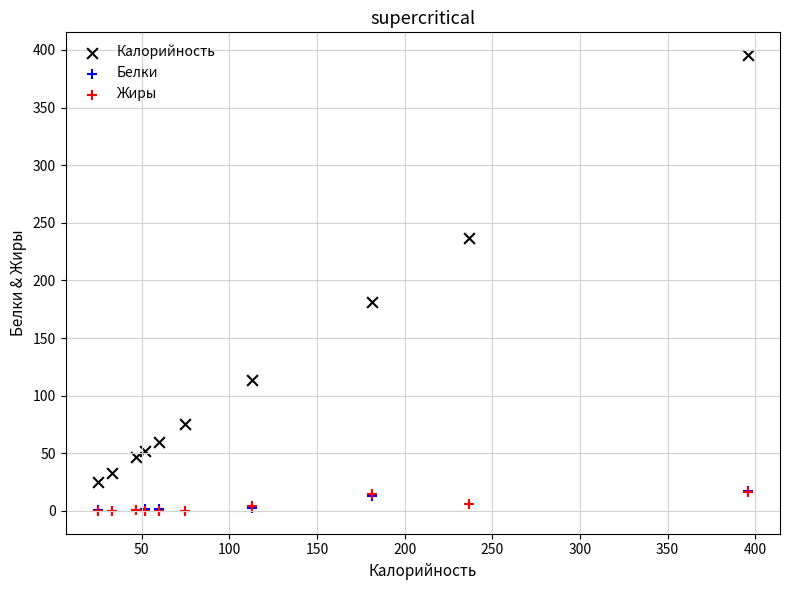

What are all the series names shown in the legend?

Калорийность, Белки, Жиры